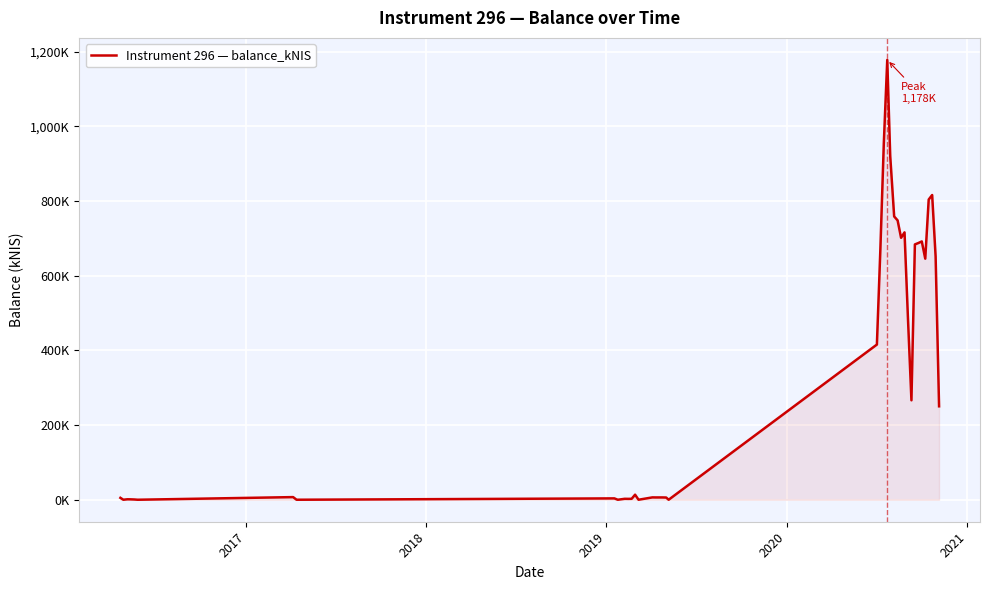

Does the chart display data point markers on the line(s)?

No